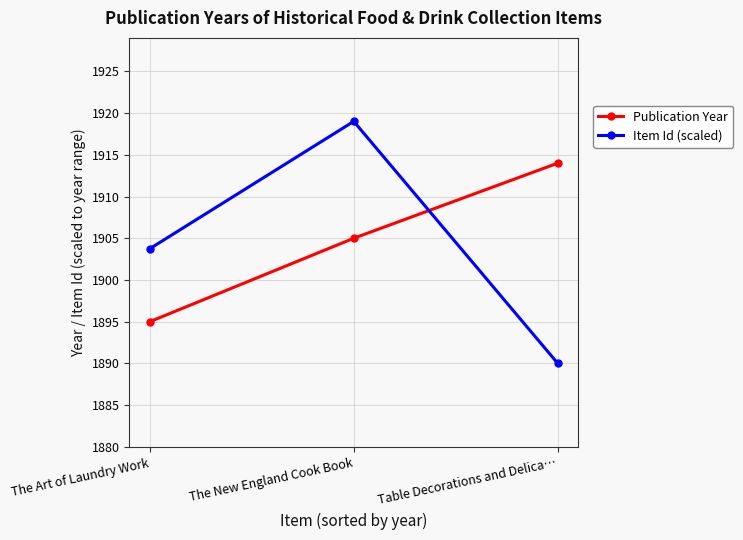

At The Art of Laundry Work, list the series in order from largest to smallest.

Item Id (scaled), Publication Year